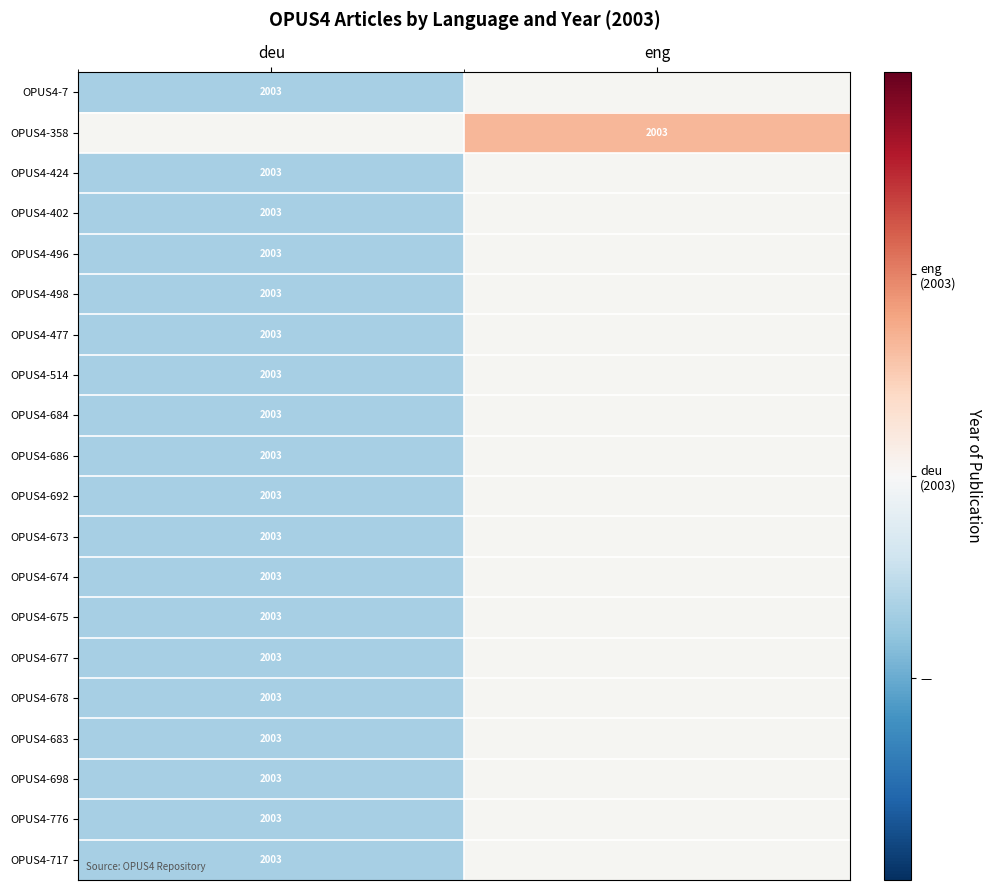

True or false: OPUS4-717 has a value of 2003 at deu.

True